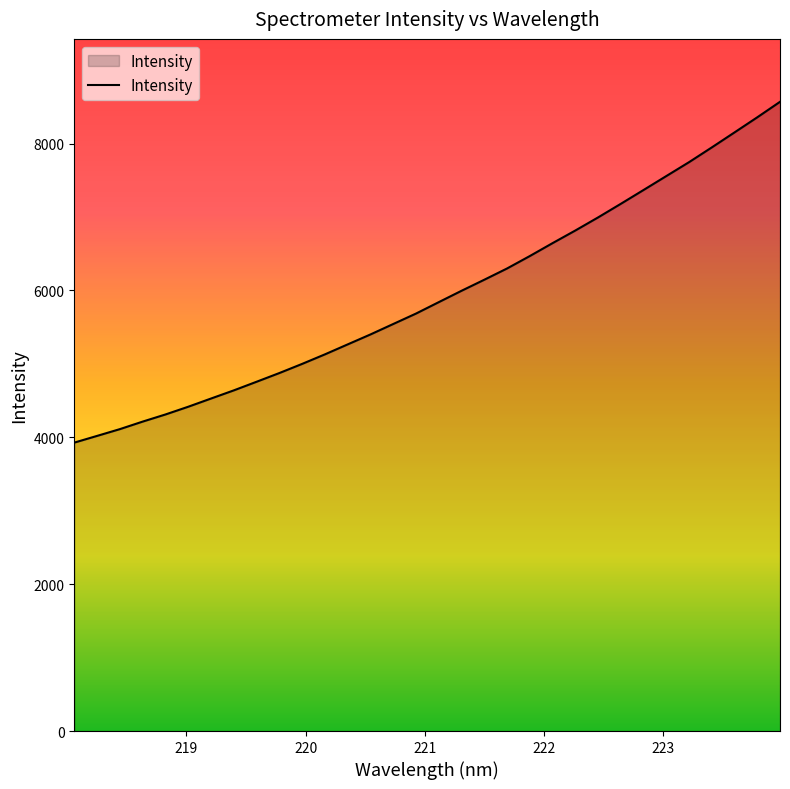

What is the average value?

5933.7